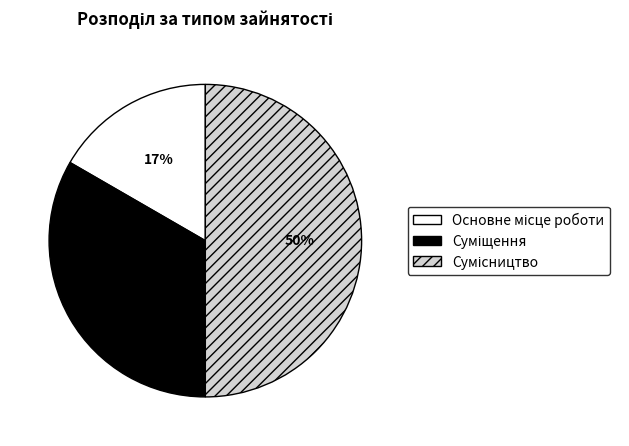

To the nearest percent, what is the average slice percentage?

33%